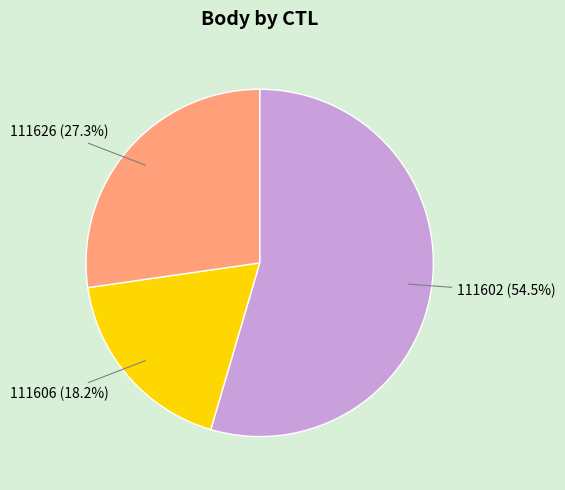

To the nearest percent, what is the difference between the 111626 and 111602 slice percentages?

27%